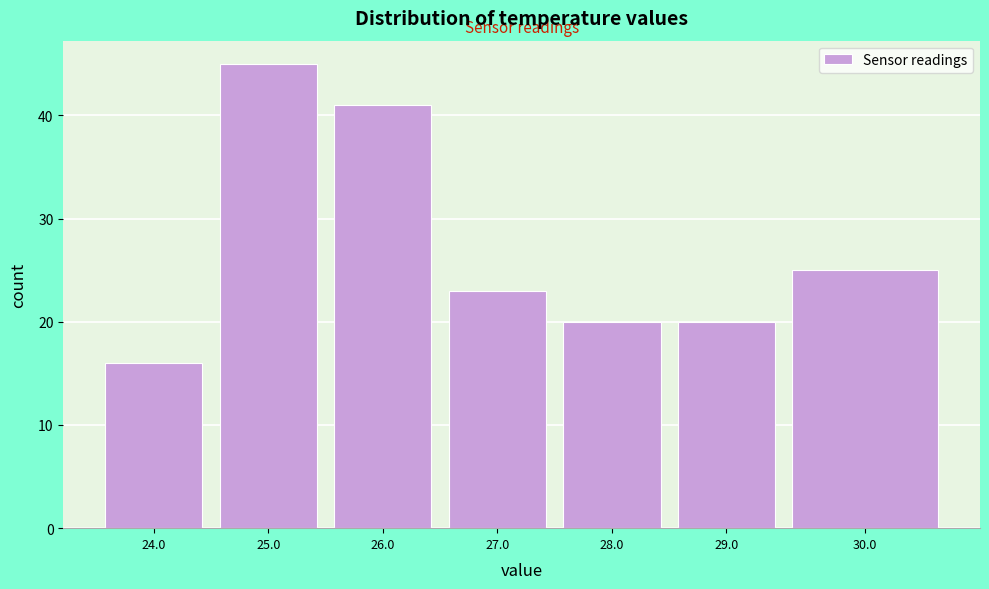

Reading left to right, transcribe all the data shown in this chart.

24.0=16	25.0=45	26.0=41	27.0=23	28.0=20	29.0=20	30.0=25